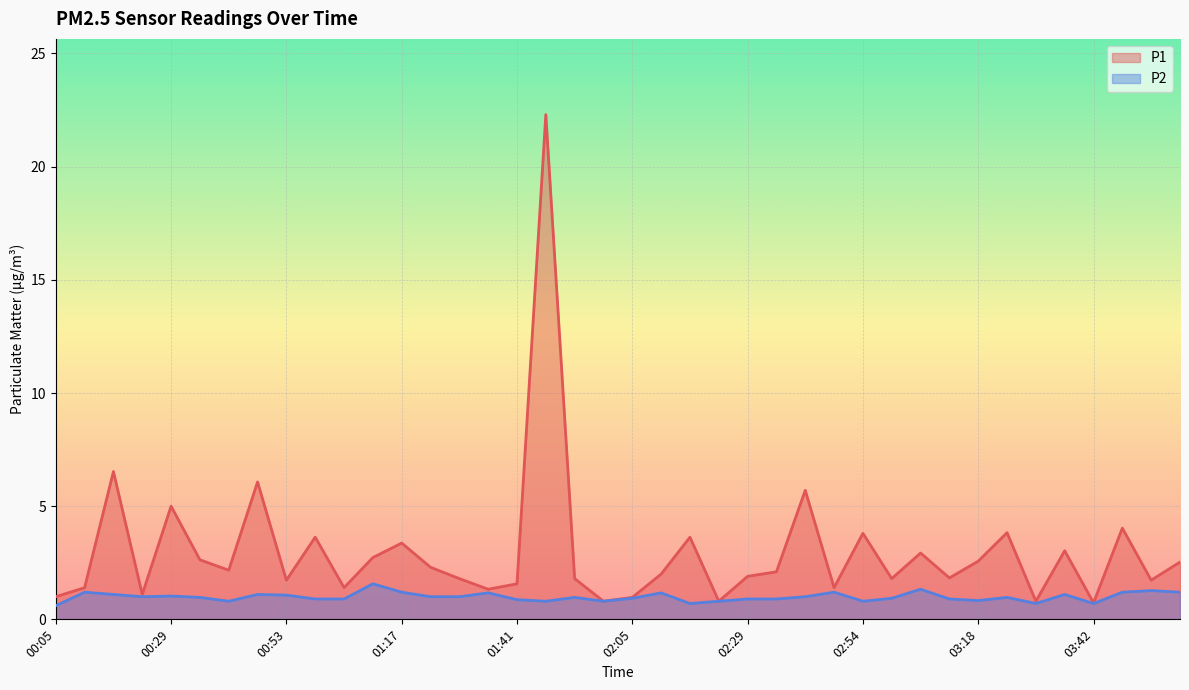

What is the average value of the P2 series?

1.0